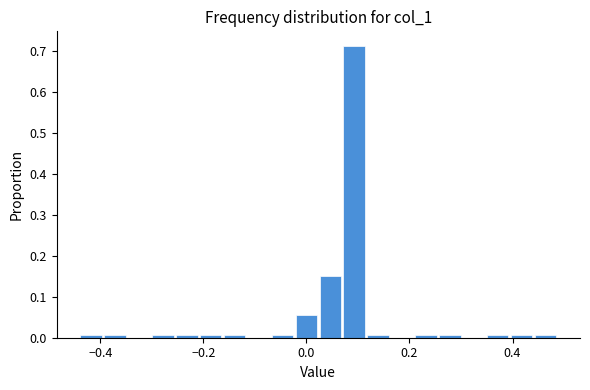

Read against the x-axis, roughly where is the centre of the tallest bar?

0.10